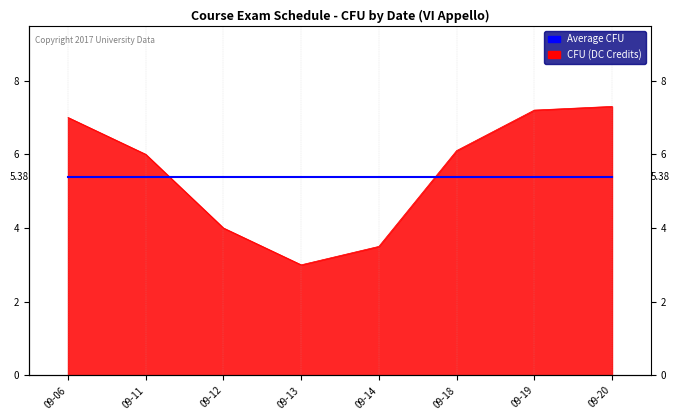

Is it true that the value at 09-12 is 4.0?

True